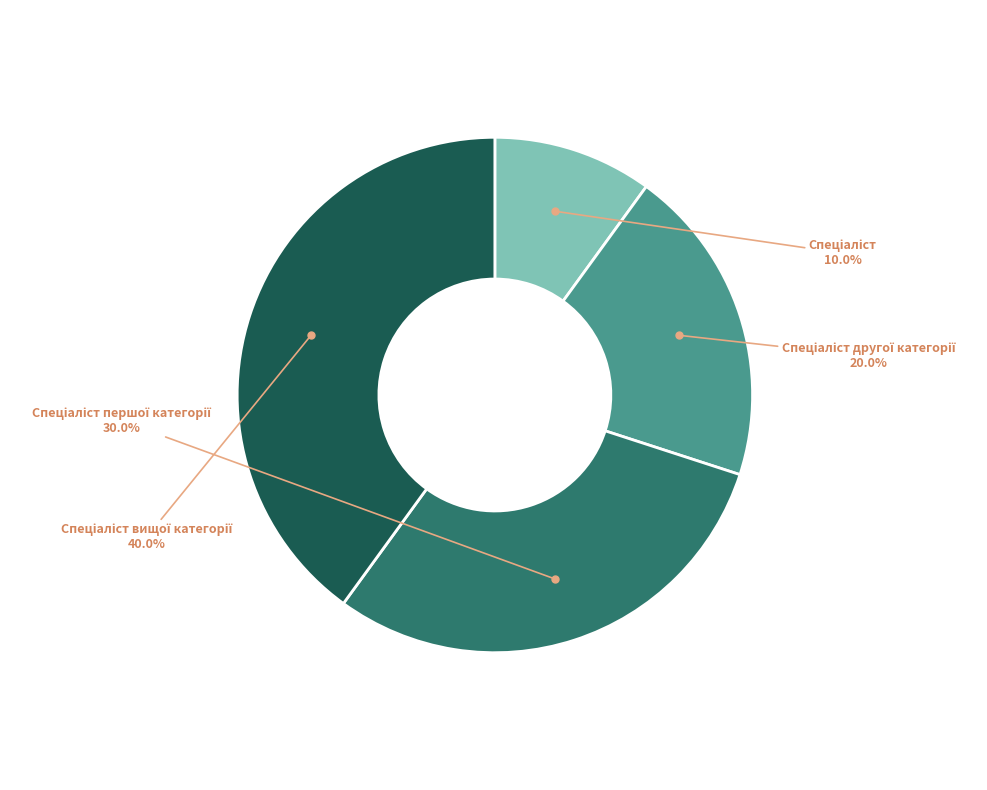

Is there any slice that represents more than half of the pie?

No